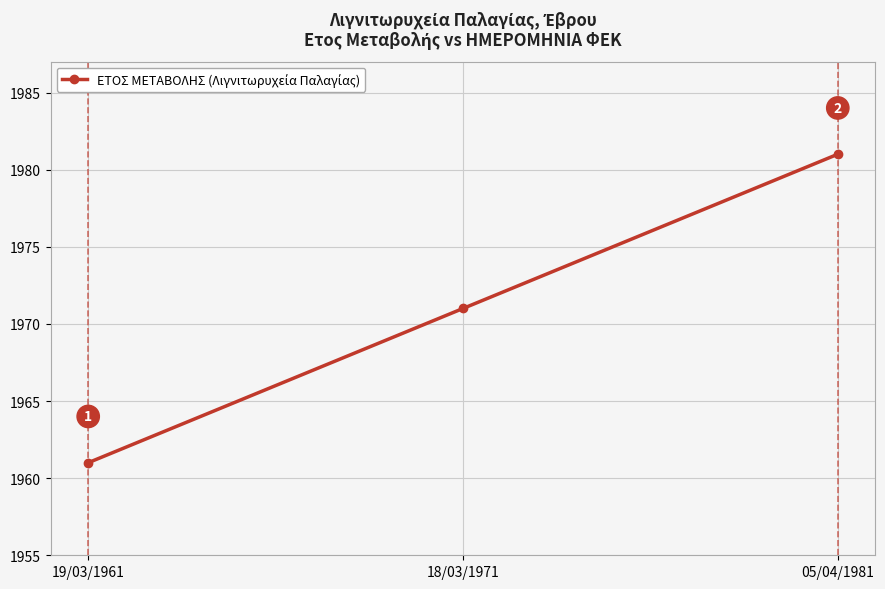

Where is the data nearest to the value 1971?

18/03/1971